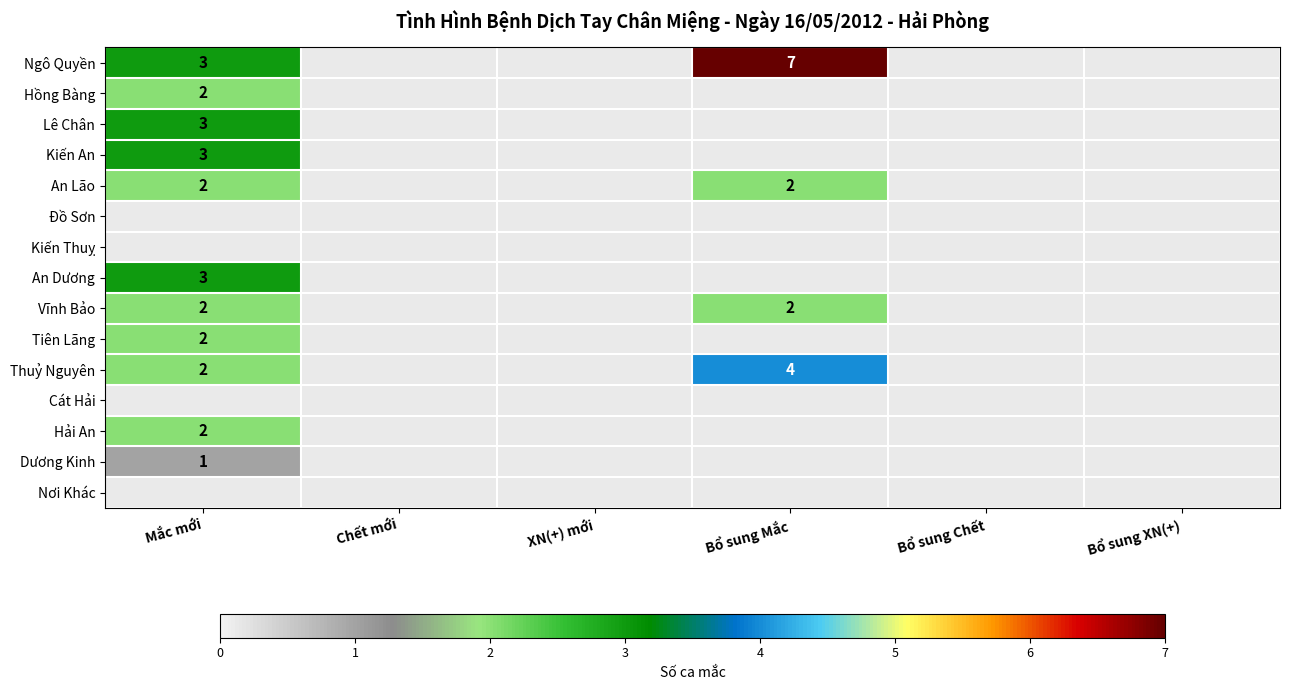

Count the number of data series in this chart.

15